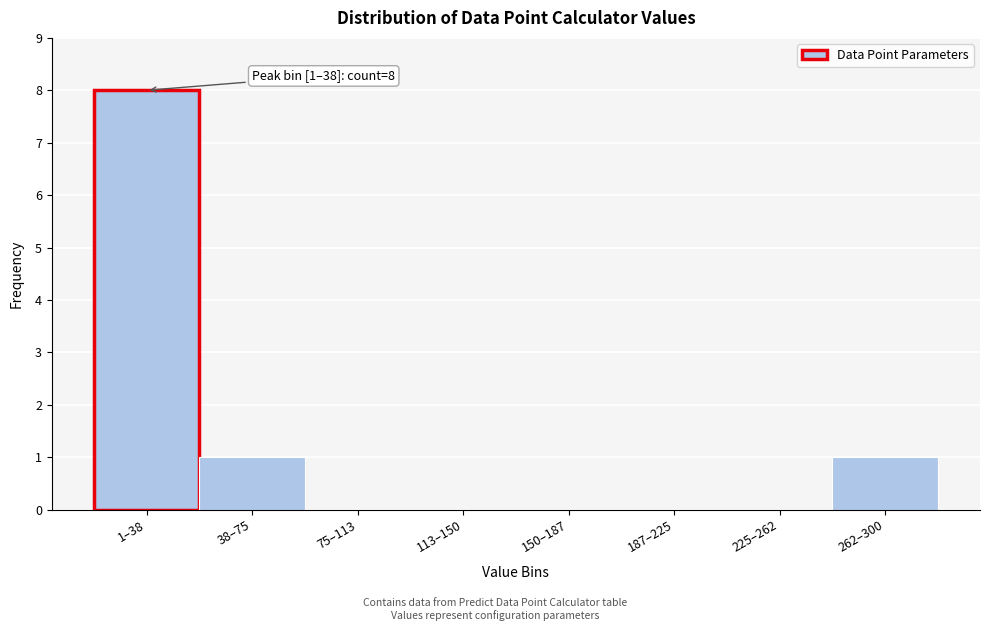

Reading right to left, what are all the values shown in this chart?

262–300=1	225–262=0	187–225=0	150–187=0	113–150=0	75–113=0	38–75=1	1–38=8